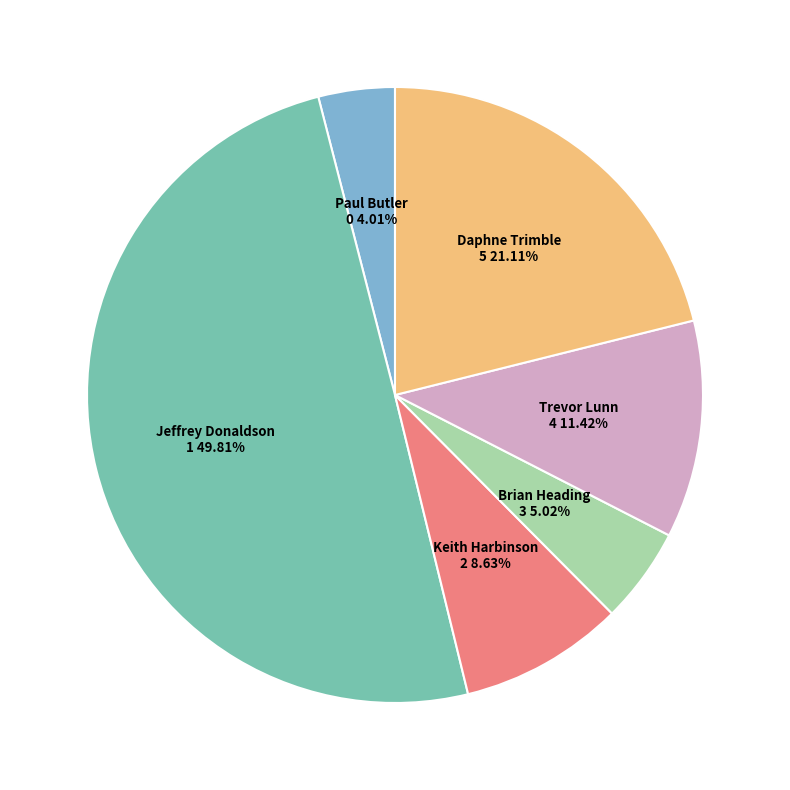

Between Jeffrey Donaldson and Trevor Lunn, which is larger?

Jeffrey Donaldson